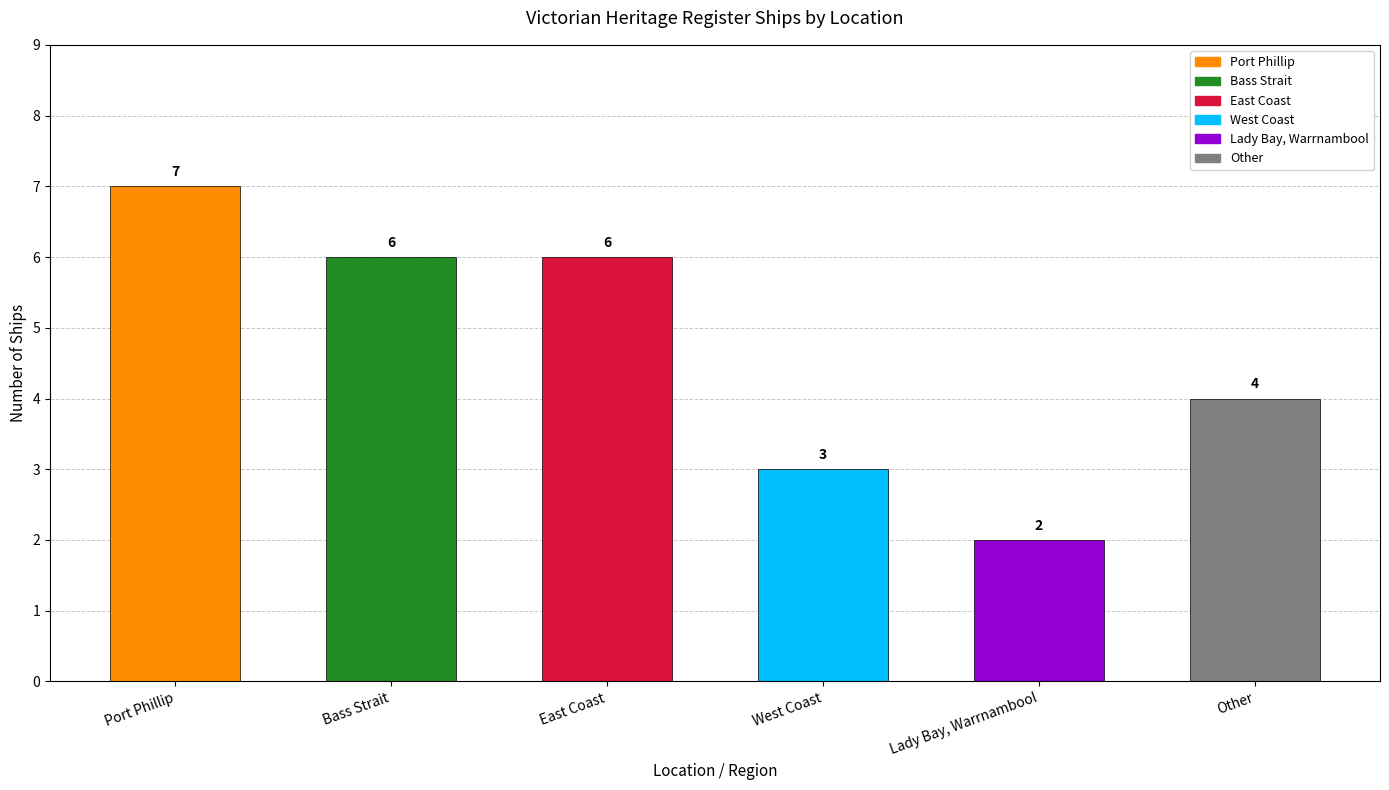

How many bars are there in total?

6